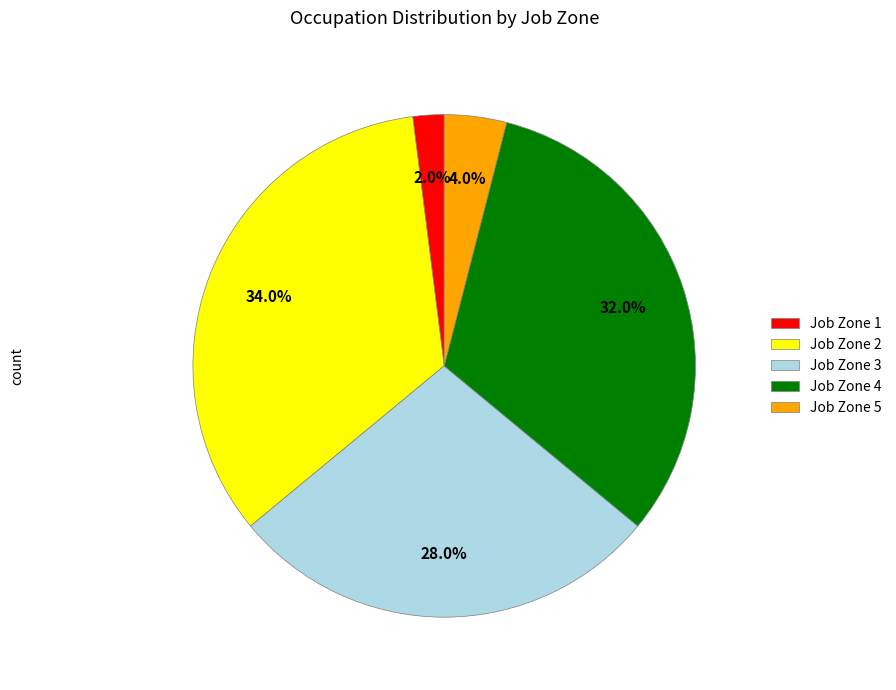

Which category has the smallest portion of the pie?

Job Zone 1